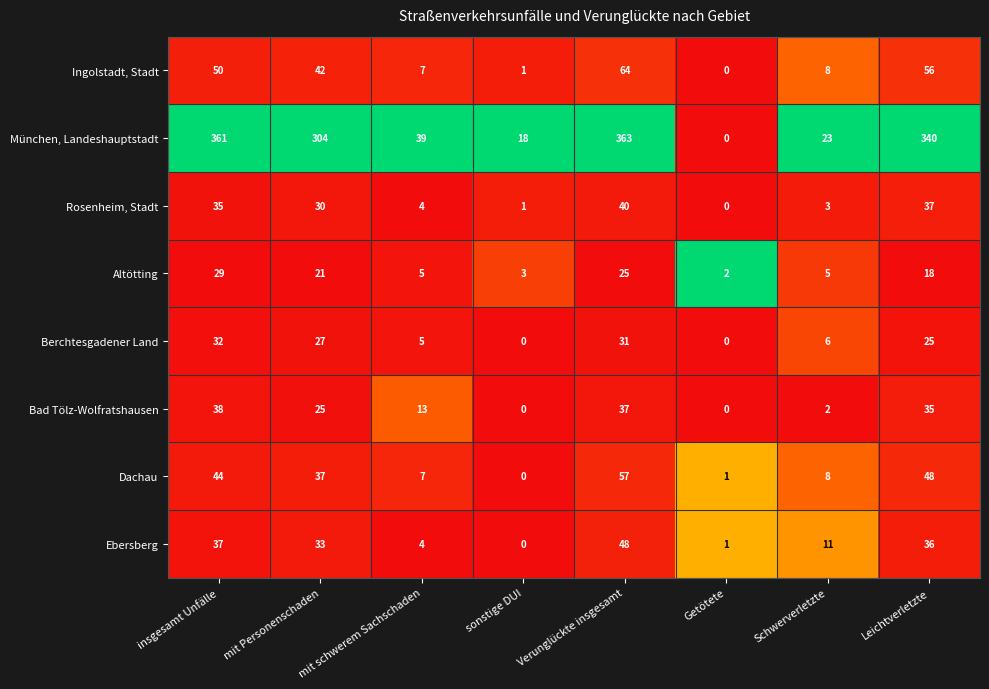

Which category has the lowest value in the Dachau series?

sonstige DUI